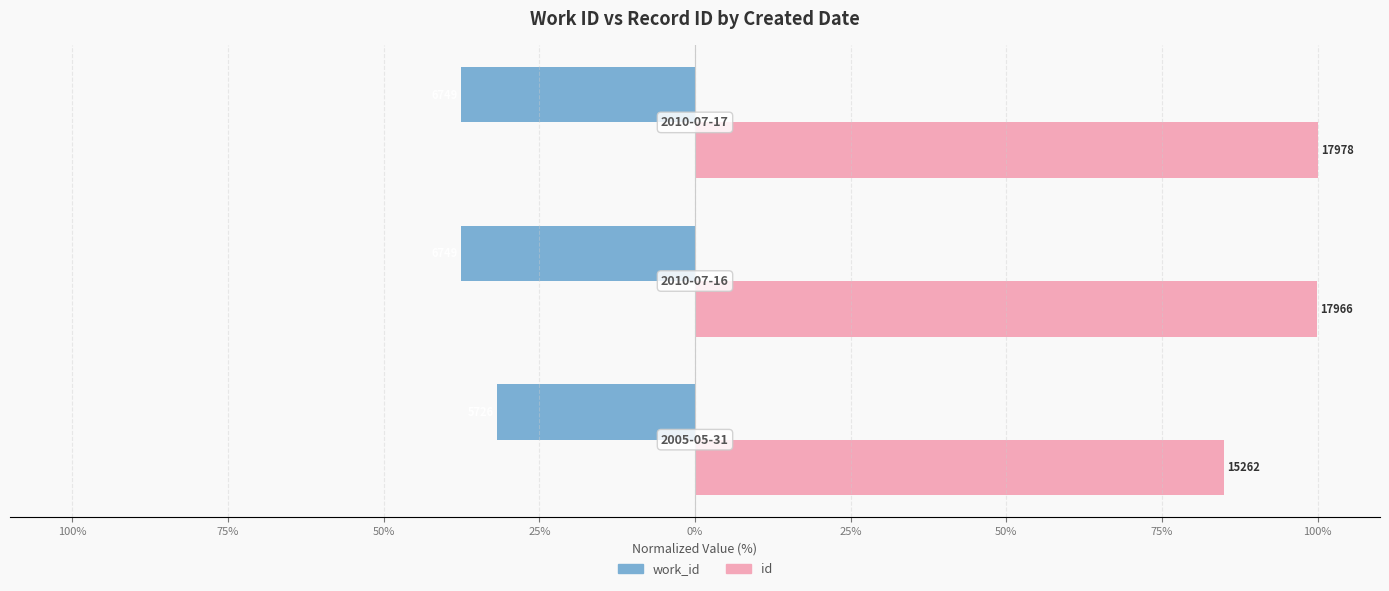

What are all the series names shown in the legend?

work_id, id